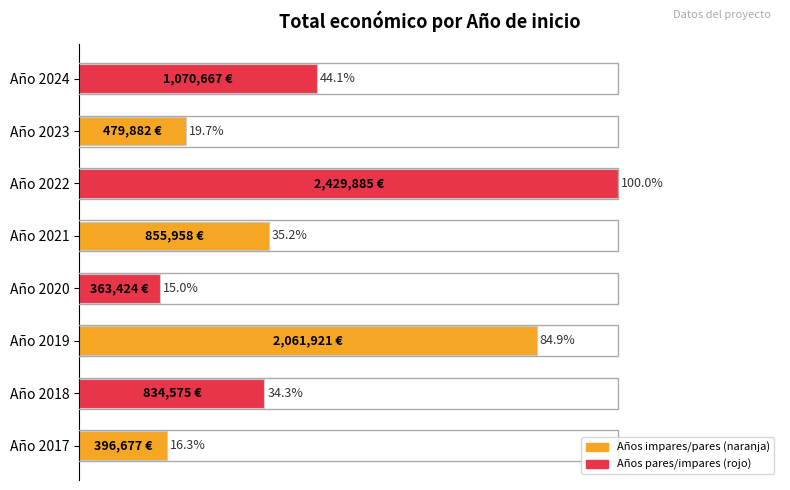

Which label corresponds to the smallest value in the chart?

Año 2020